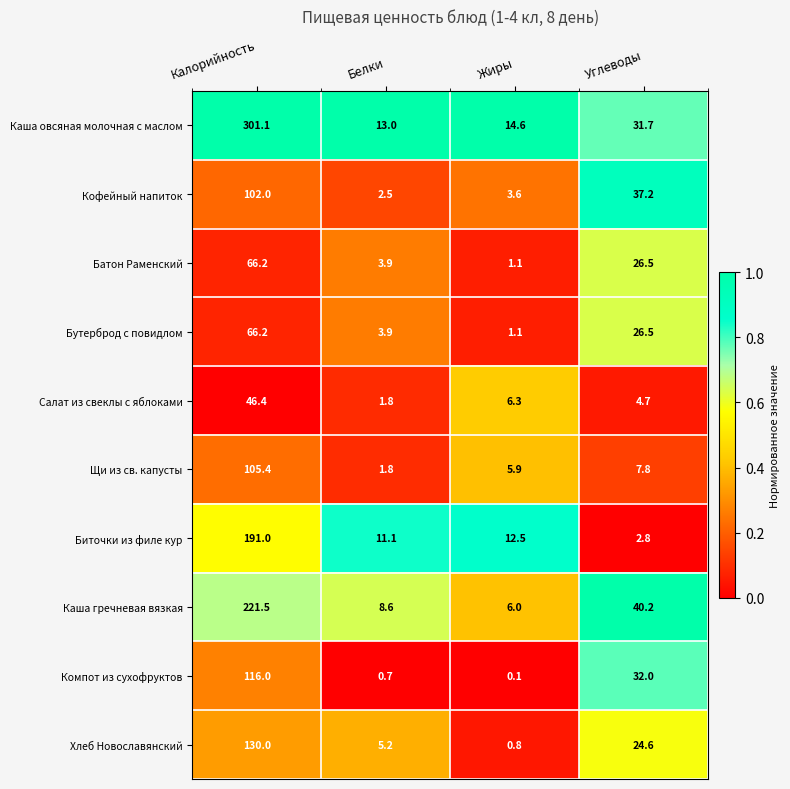

List the labels in order of Кофейный напиток value, largest first.

Калорийность, Углеводы, Жиры, Белки